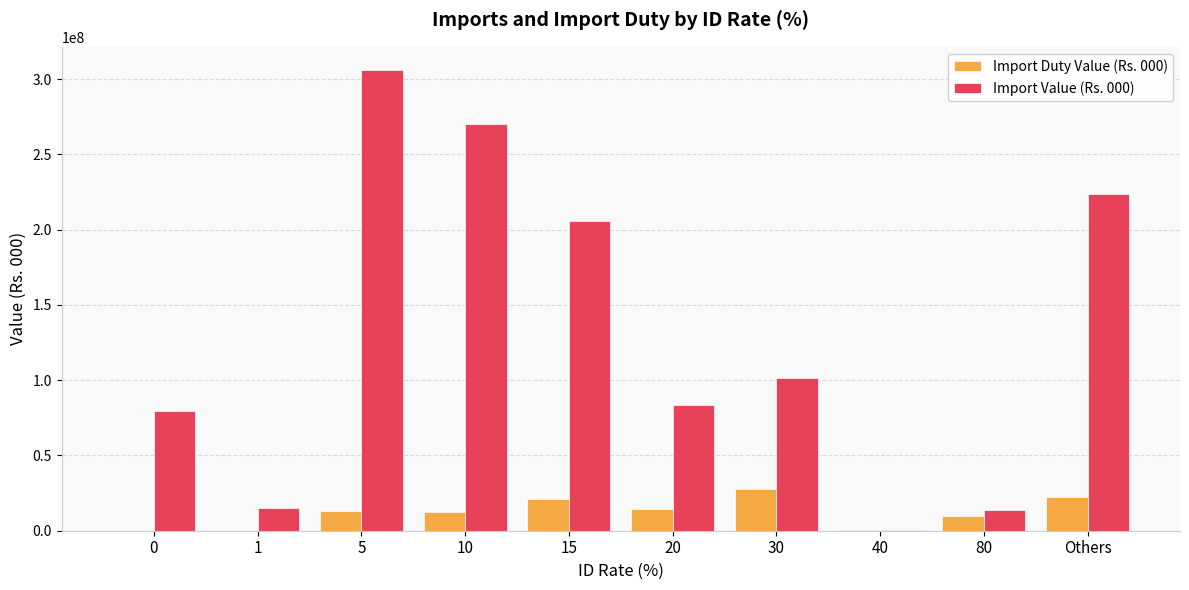

True or false: Import Value (Rs. 000) has a value of 223954305.0 at Others.

True